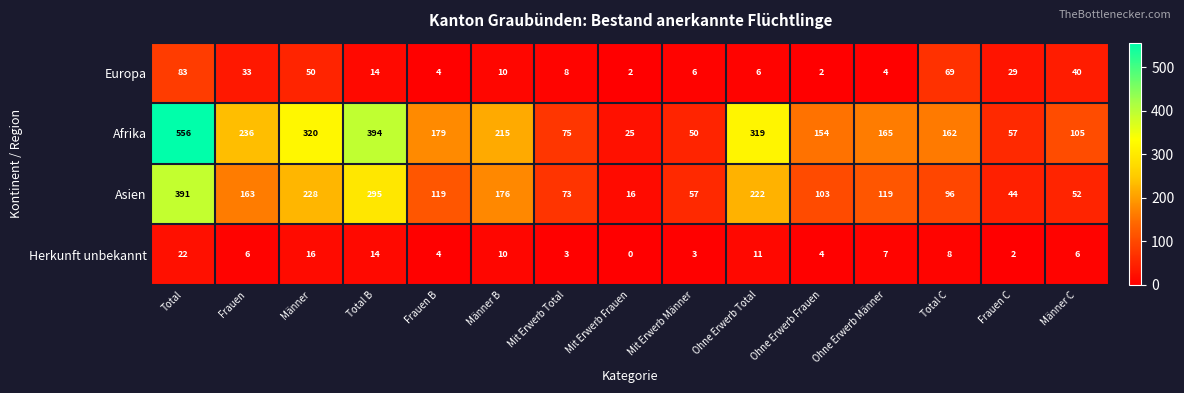

Which series has the largest total across all categories?

Afrika